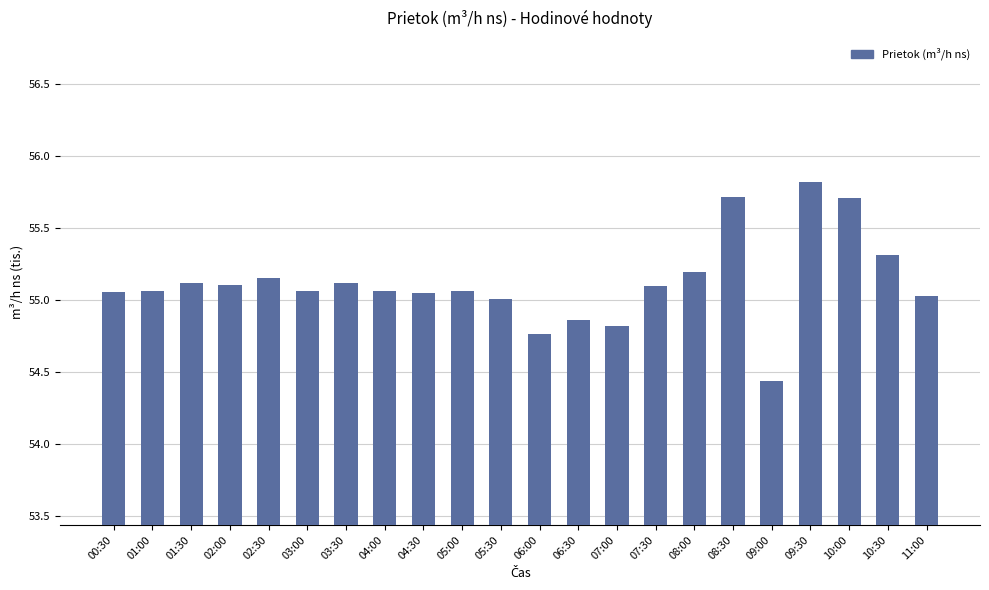

Is it true that the value at 07:00 is 54.8?

True